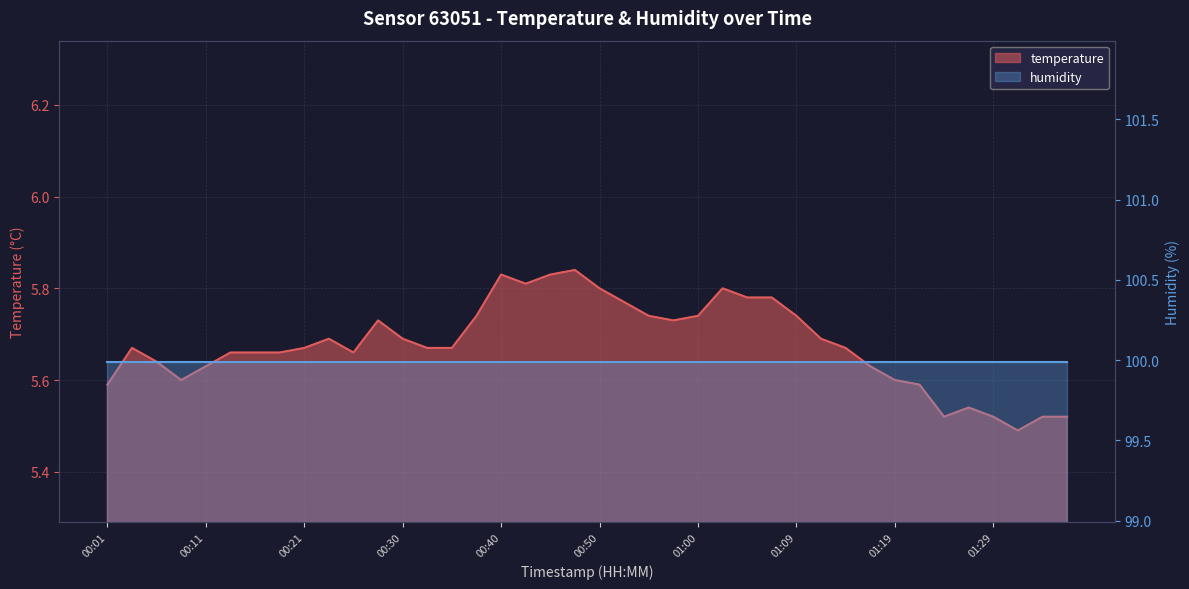

The chart shows a value of 5.8 at 01:02. True or false?

True